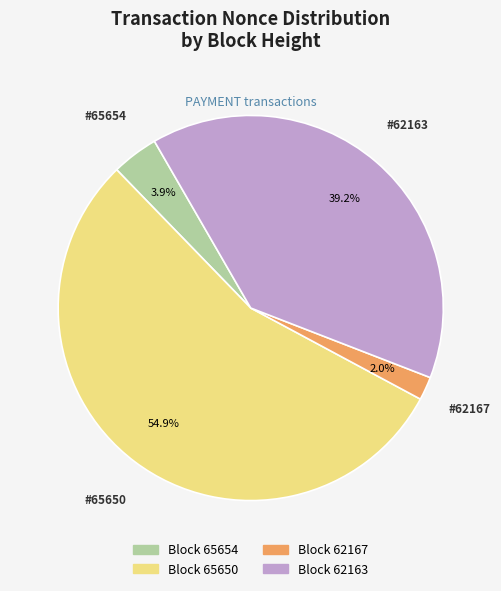

To the nearest percent, what is the difference between the largest and smallest slice percentages?

53%